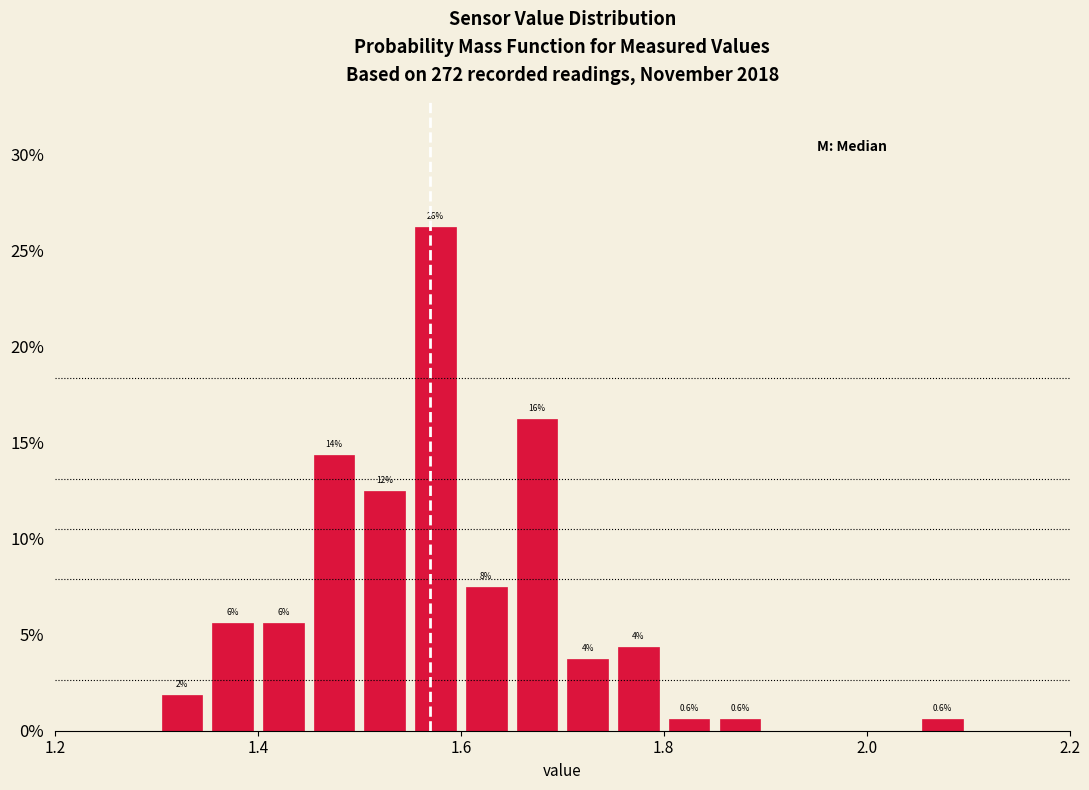

Around what value on the x-axis is the tallest bar? Give the approximate position of its centre, as read against the axis.

1.58